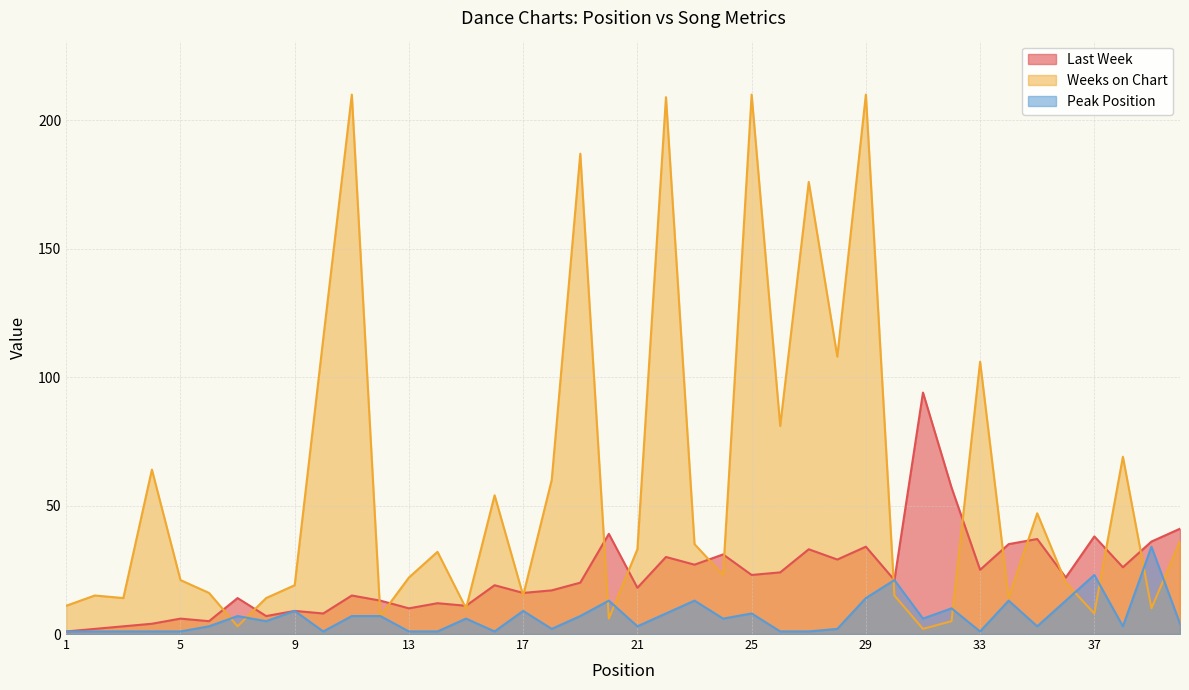

Which series has the largest total across all categories?

Weeks on Chart